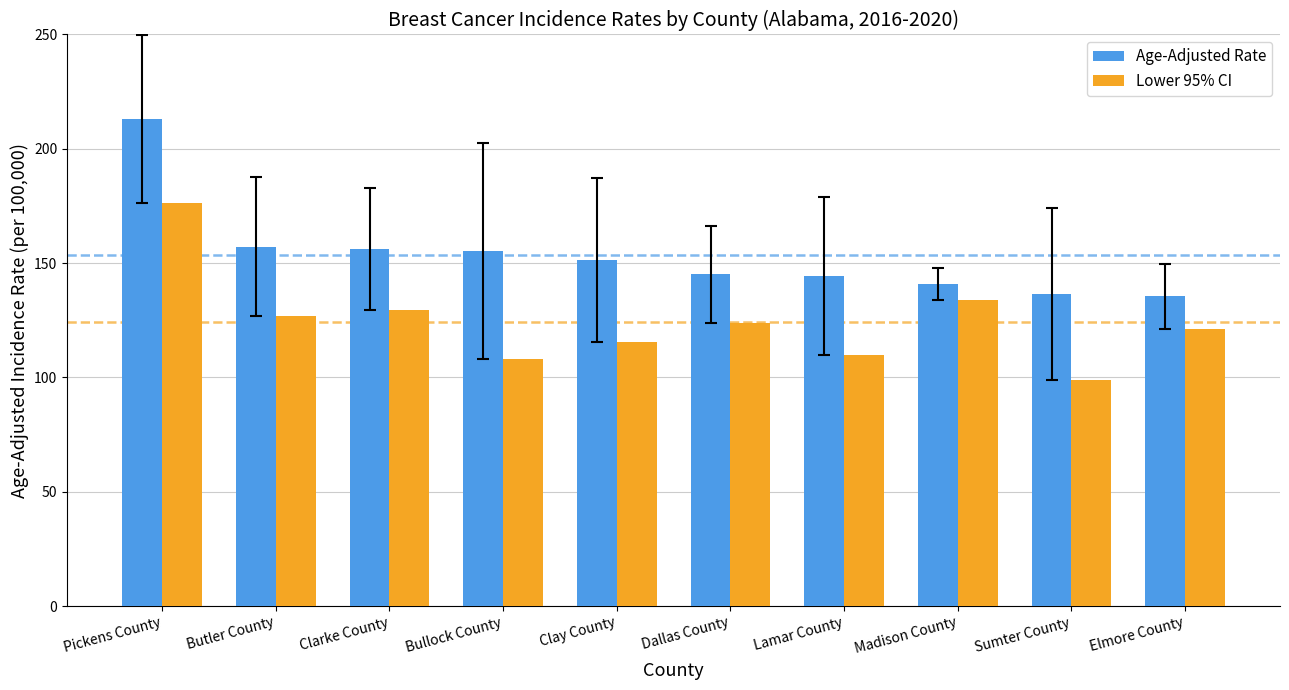

Which category has the lowest value across all series?

Sumter County